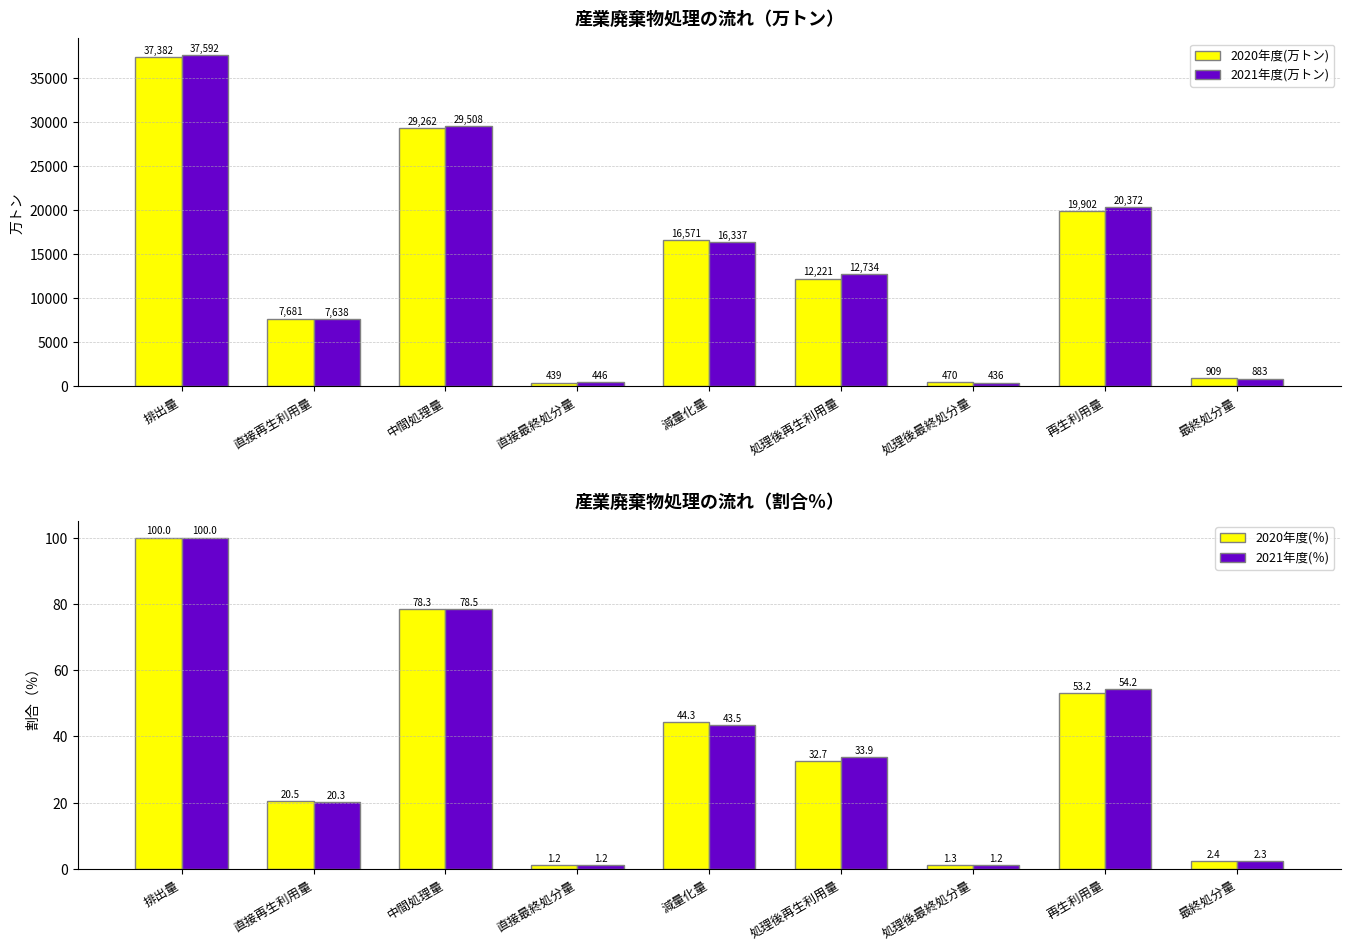

True or false: 2020年度(万トン) has a value of 18544.4 at 処理後再生利用量.

False